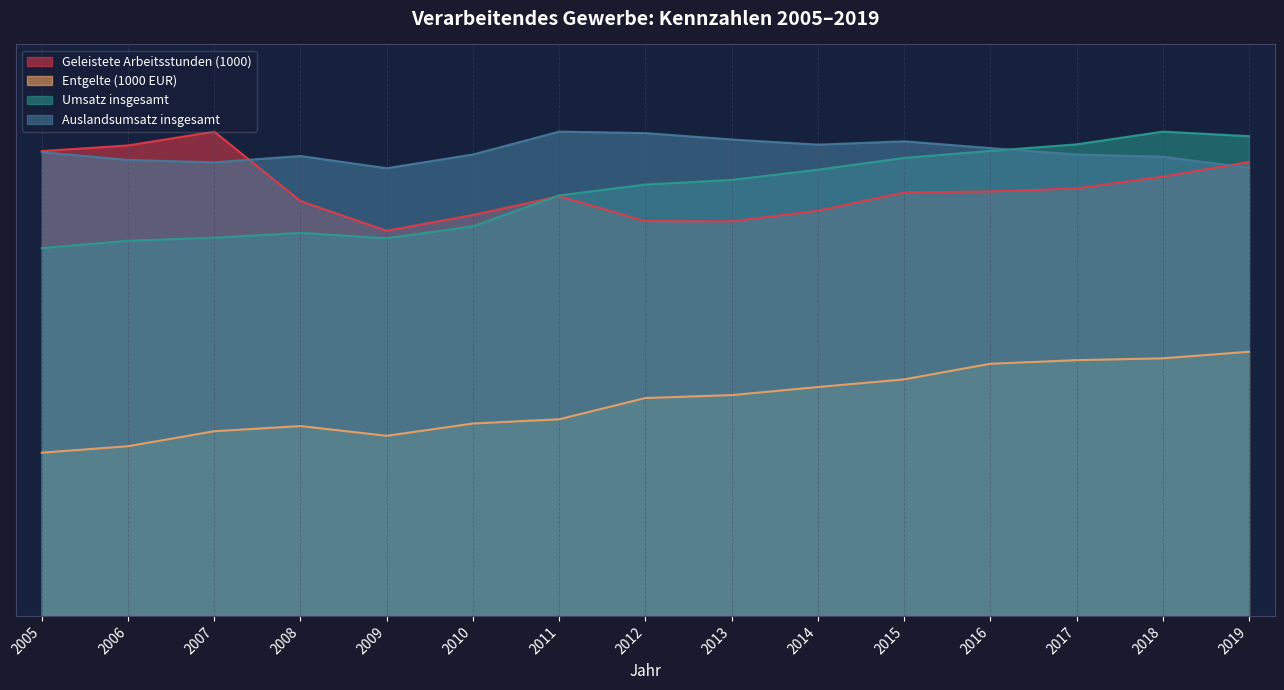

Rank the series at 2012 from lowest to highest value.

Entgelte (1000 EUR), Geleistete Arbeitsstunden (1000), Umsatz insgesamt, Auslandsumsatz insgesamt